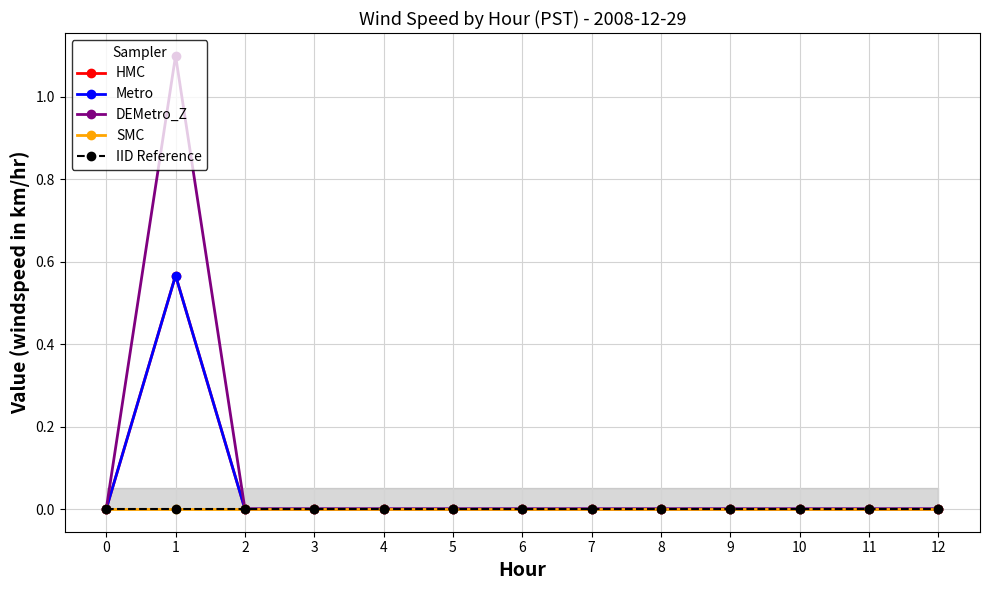

Which series has the largest range (max minus min)?

DEMetro_Z